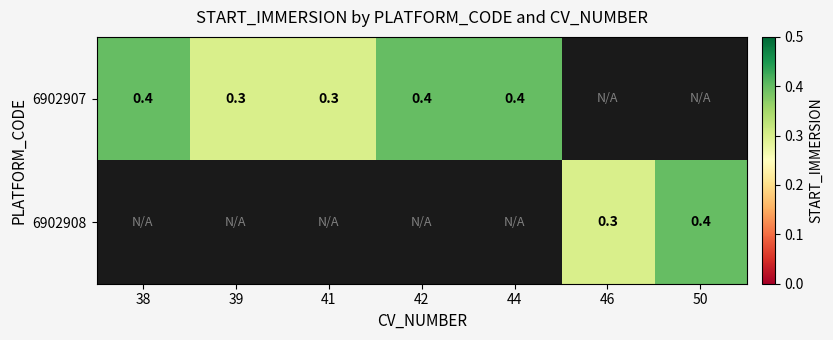

True or false: 6902907 has a value of 0.3 at 41.

True